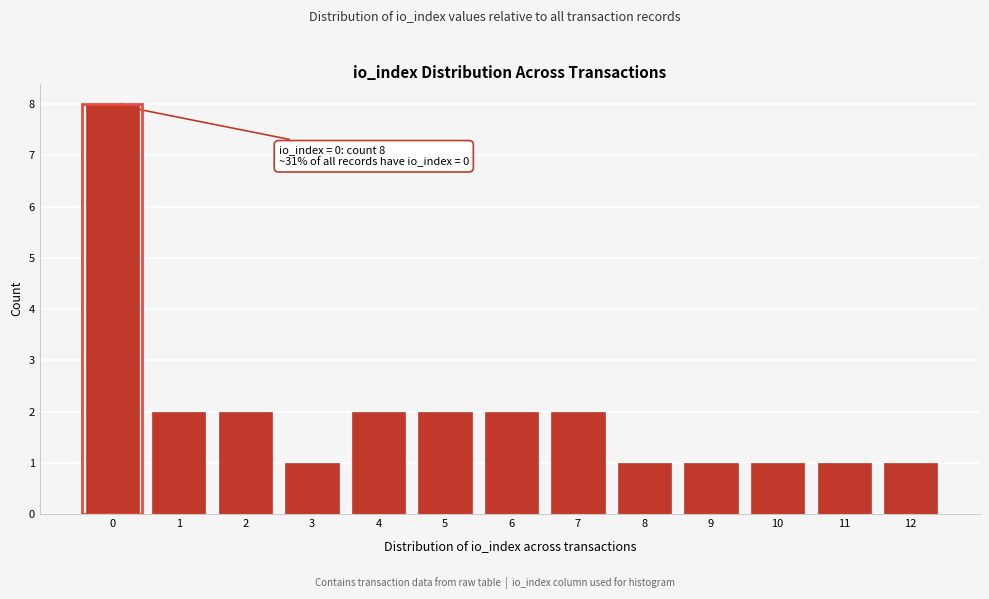

Reading left to right, what are all the values shown in this chart?

8	2	2	1	2	2	2	2	1	1	1	1	1